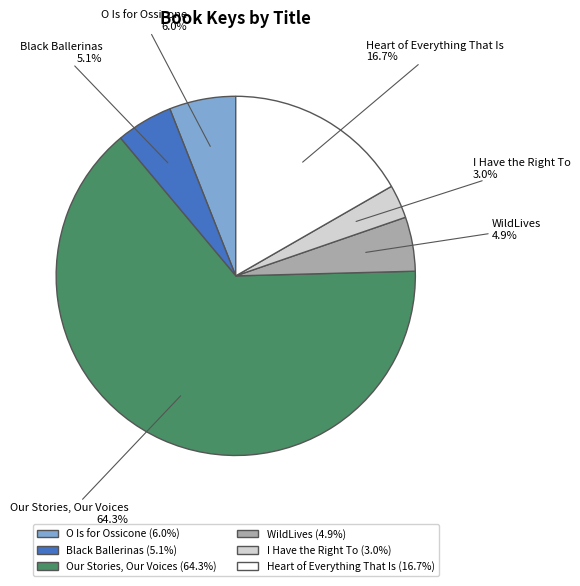

Count the number of slices in the pie.

6